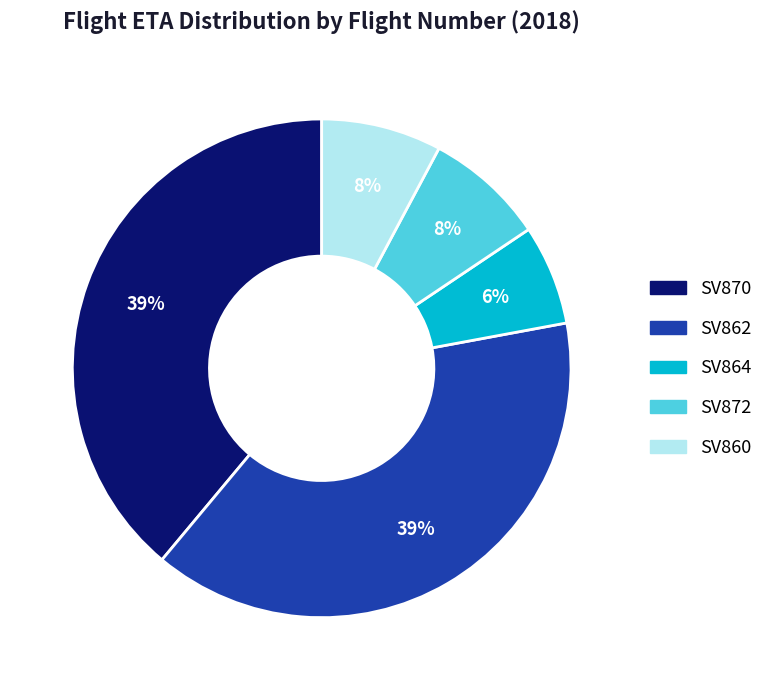

To the nearest percent, what is the average slice percentage?

20%